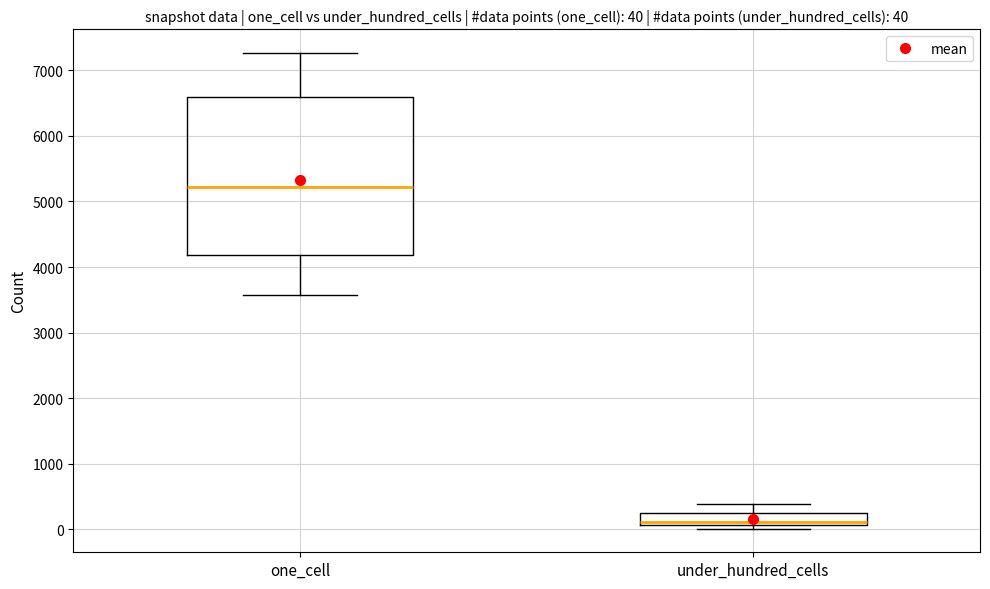

Comparing the boxes themselves (not the whiskers), which one is the tallest?

one_cell